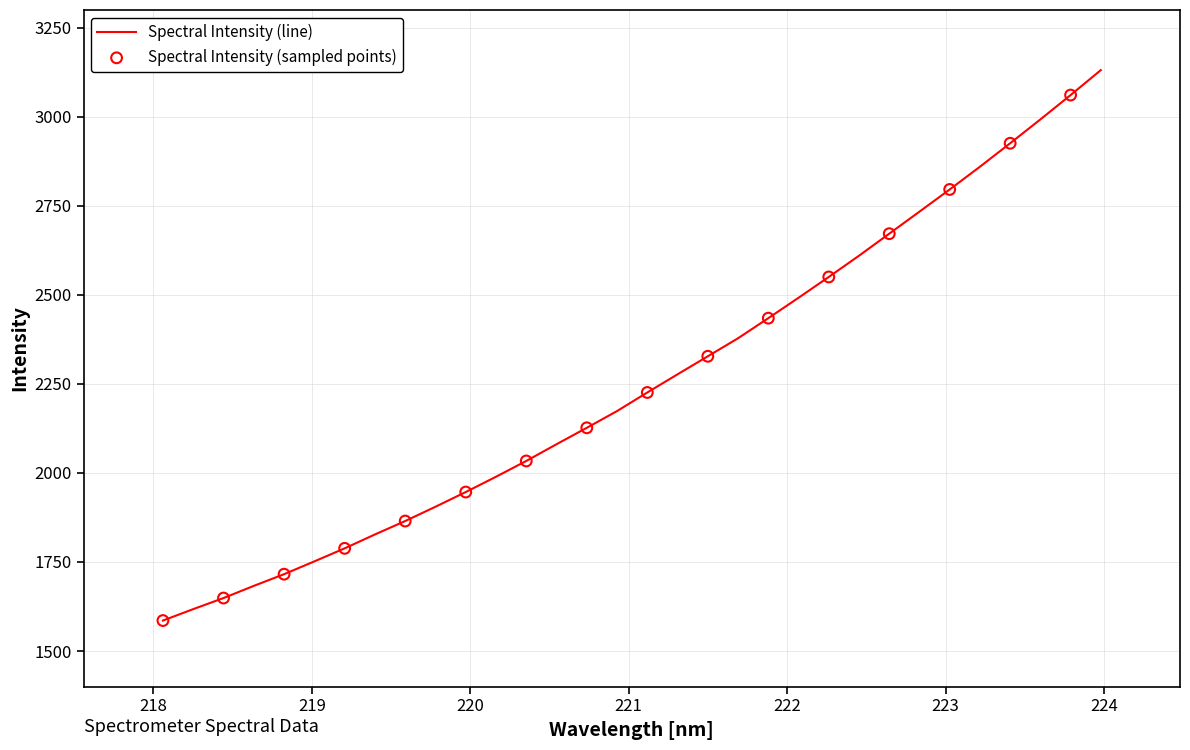

What is the smallest value displayed?

1585.6